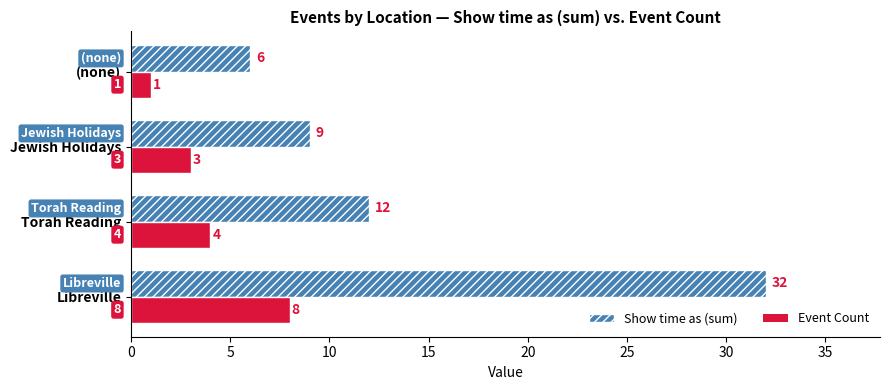

List the series in order of their peak value, highest first.

Show time as (sum), Event Count